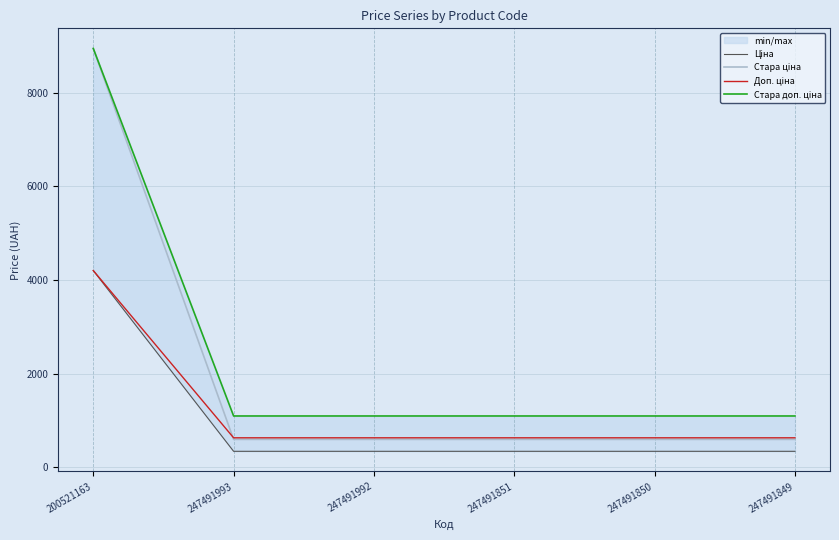

List the labels in order of Доп. ціна value, largest first.

200521163, 247491993, 247491992, 247491851, 247491850, 247491849